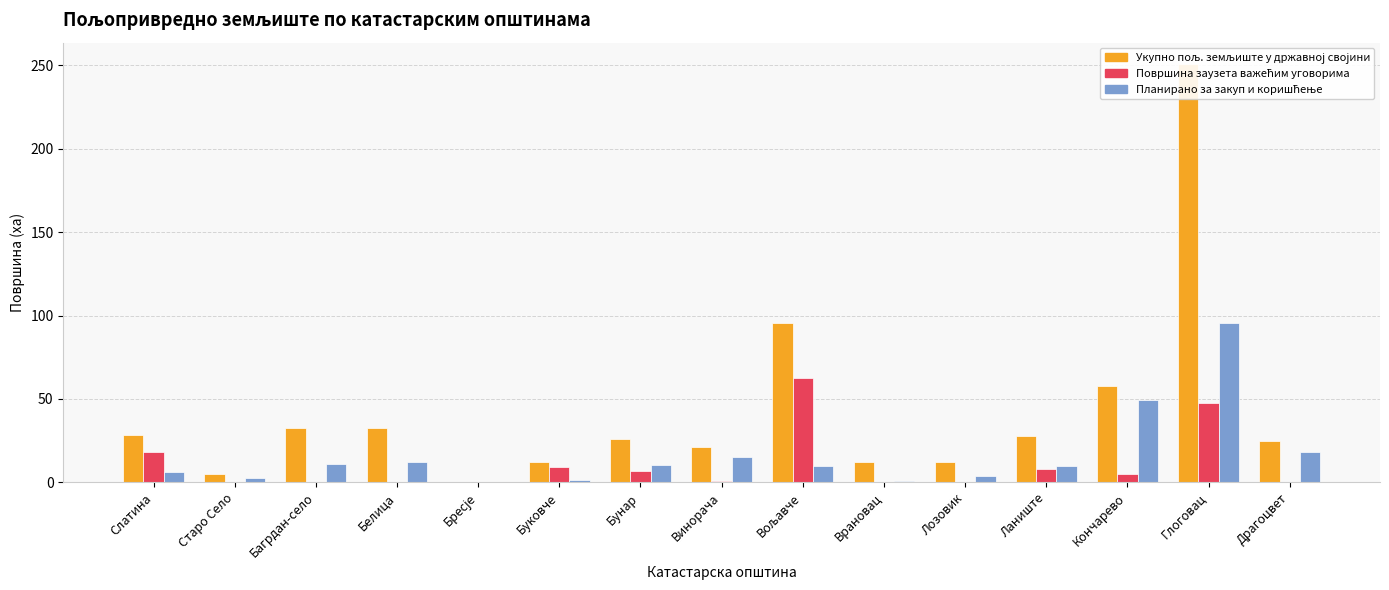

Read the Површина заузета важећим уговорима value at Кончарево.

5.3